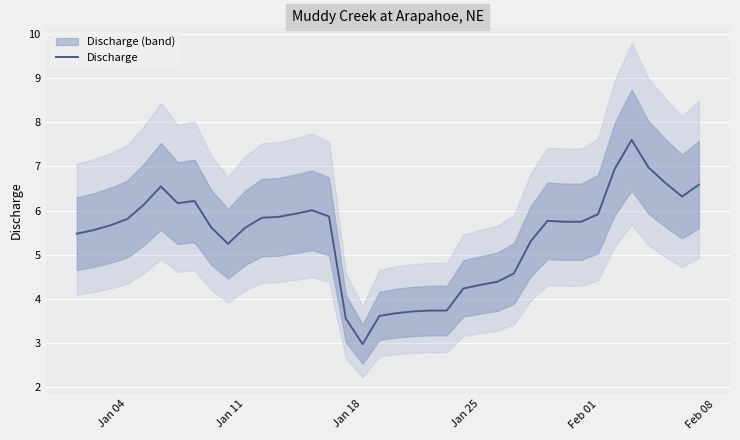

Does the chart display data point markers on the line(s)?

No